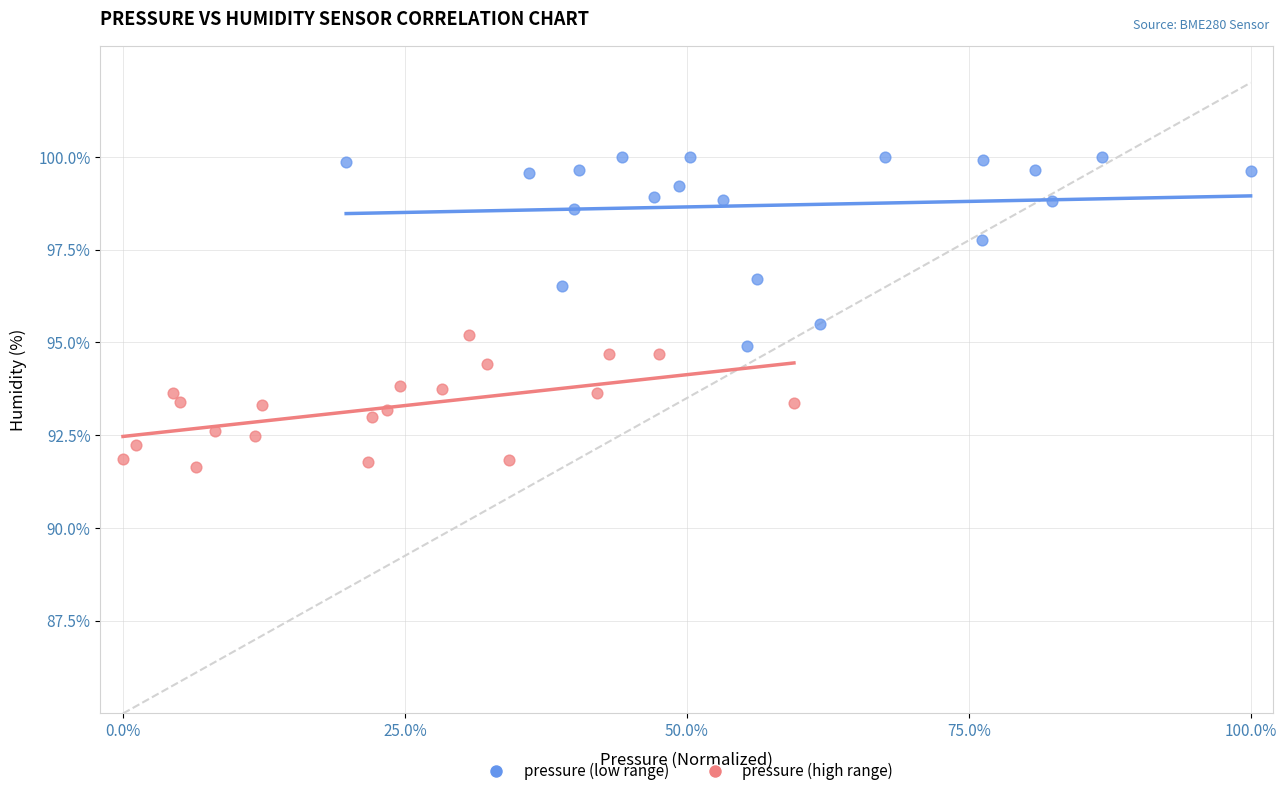

Which series has the largest Y range (max minus min)?

pressure (low range)